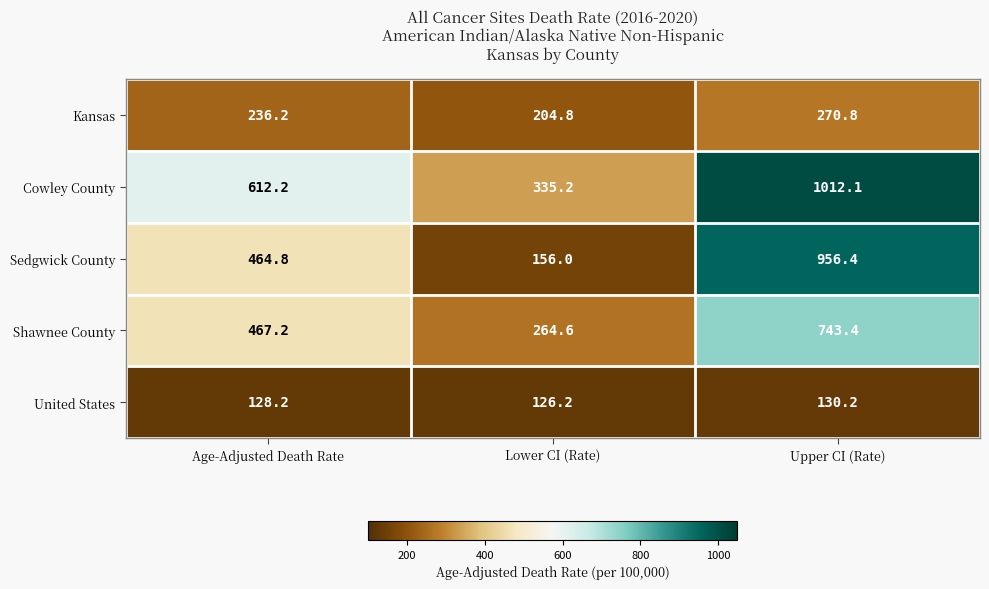

What is the sum of the Kansas values at Lower CI (Rate) and Upper CI (Rate)?

475.6